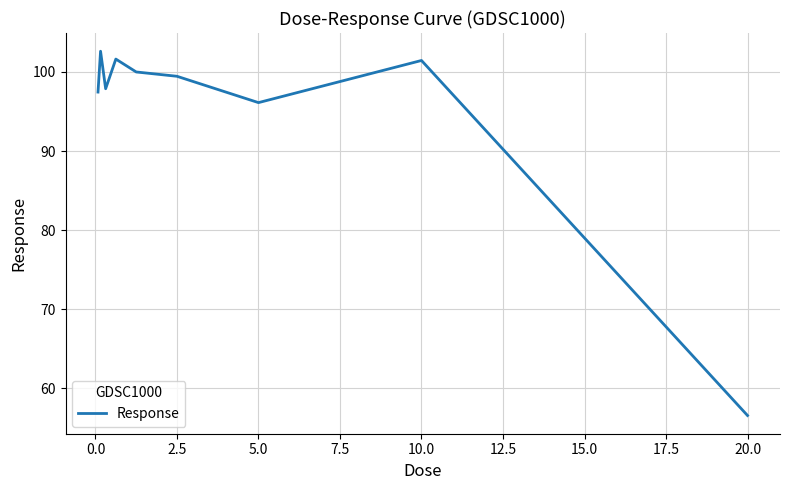

What is the maximum value shown in the chart?

102.6